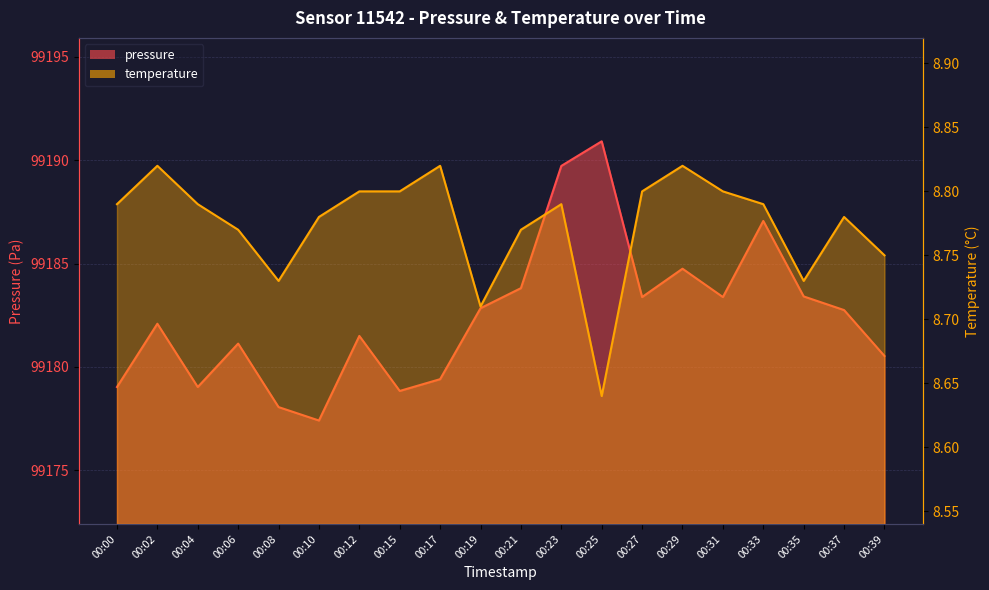

What is the total value across all series at 00:25?

99199.6